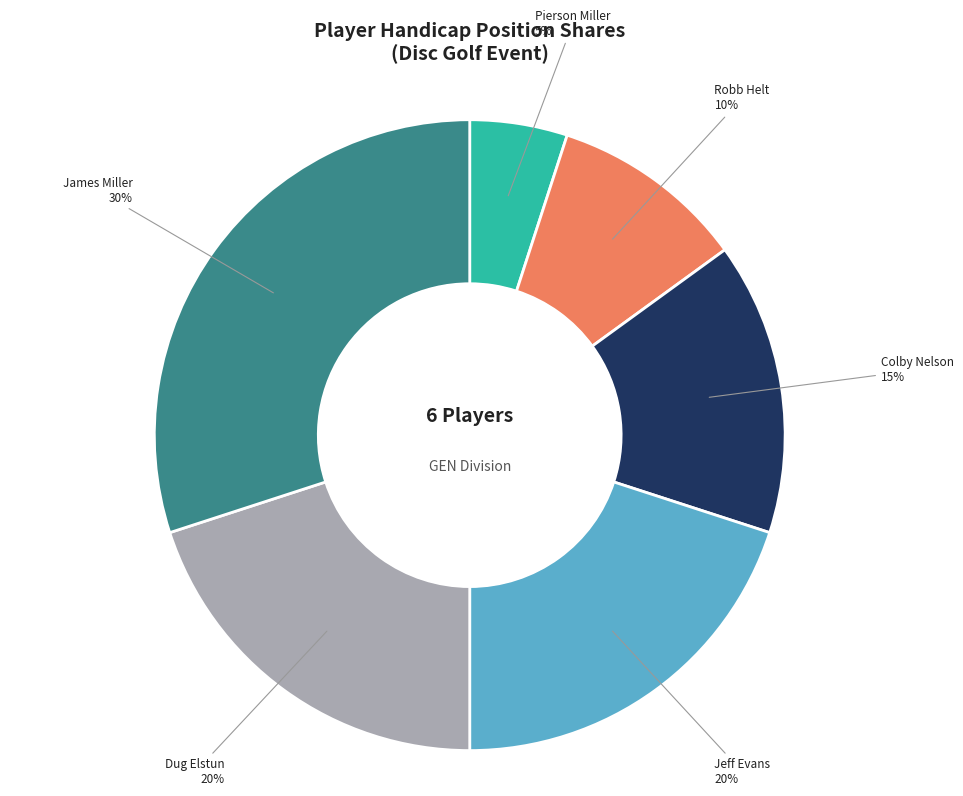

Is there a majority slice in this chart?

No